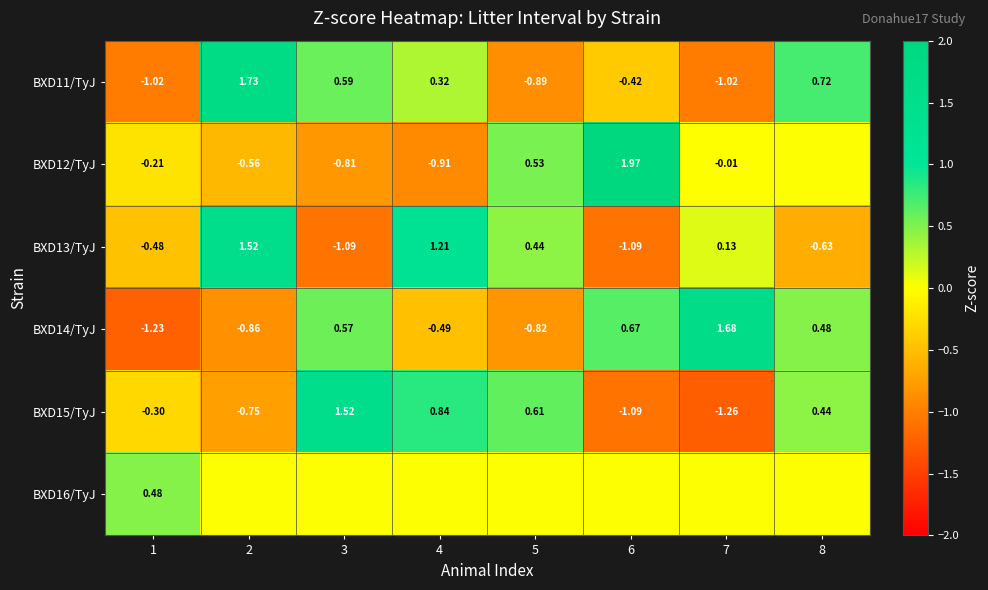

Is the value of BXD11/TyJ at 8 greater than the value of BXD13/TyJ at 3?

Yes